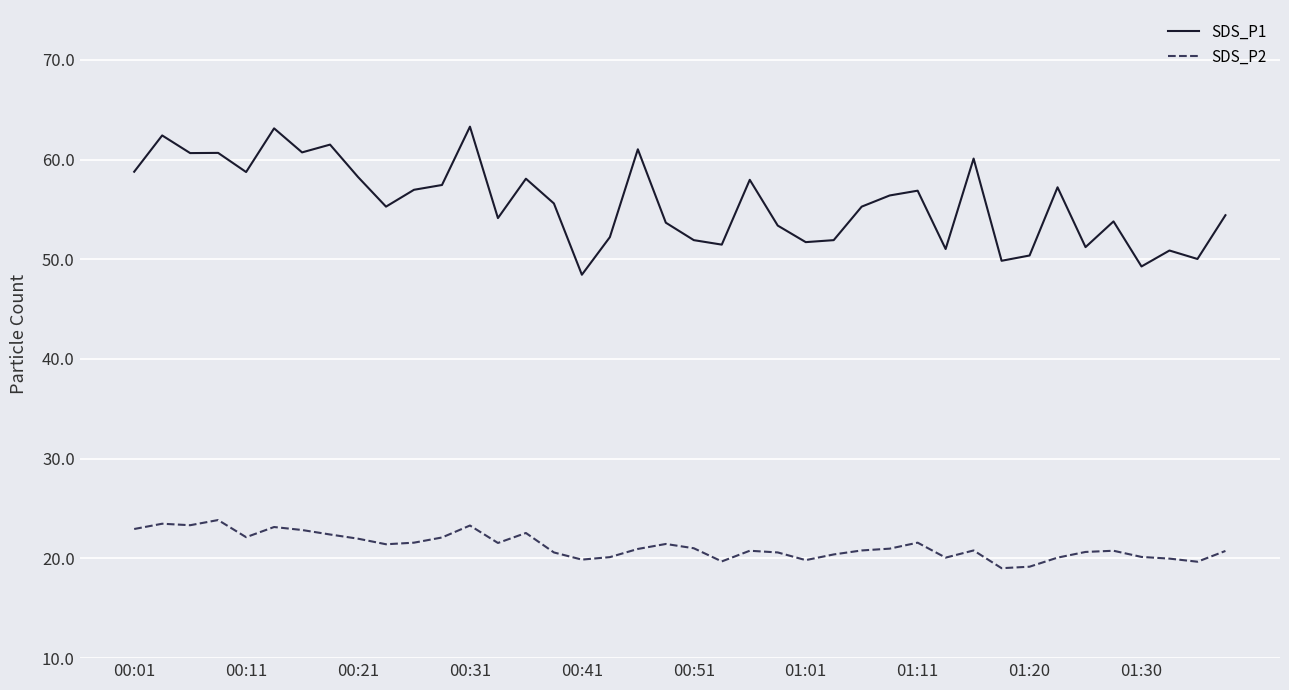

Count the number of categories in the chart.

40